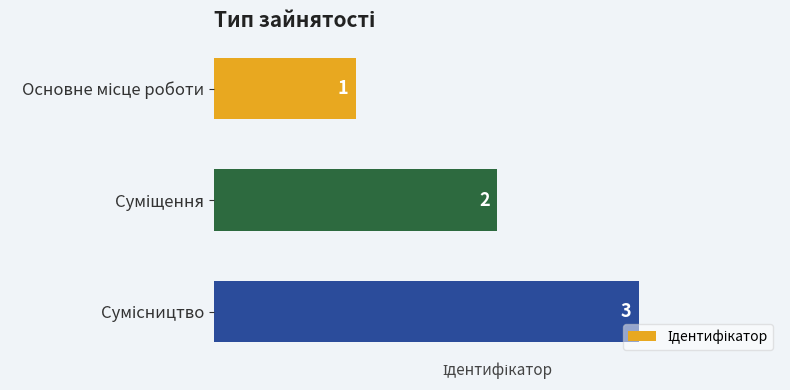

What is the value of the 2nd bar from the top?

2